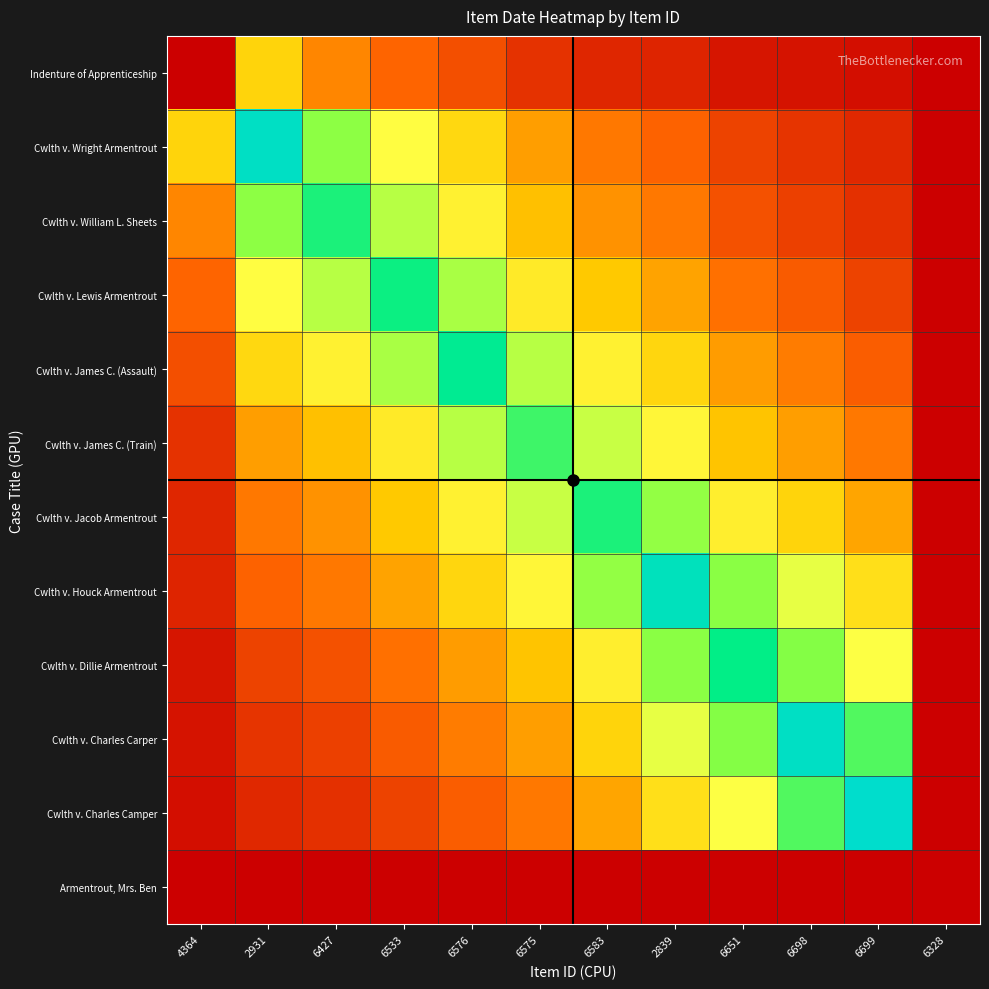

Reading left to right, extract all data points from this chart.

Indenture of Apprenticeship: 4364=0.0	2931=0.4	6427=0.2	6533=0.2	6576=0.1	6575=0.1	6583=0.1	2839=0.1	6651=0.0	6698=0.0	6699=0.0	6328=0.0
Cwlth v. Wright Armentrout: 4364=0.4	2931=1.0	6427=0.7	6533=0.5	6576=0.4	6575=0.3	6583=0.2	2839=0.2	6651=0.1	6698=0.1	6699=0.1	6328=0.0
Cwlth v. William L. Sheets: 4364=0.2	2931=0.7	6427=0.8	6533=0.6	6576=0.5	6575=0.3	6583=0.2	2839=0.2	6651=0.1	6698=0.1	6699=0.1	6328=0.0
Cwlth v. Lewis Armentrout: 4364=0.2	2931=0.5	6427=0.6	6533=0.8	6576=0.6	6575=0.4	6583=0.3	2839=0.3	6651=0.2	6698=0.1	6699=0.1	6328=0.0
Cwlth v. James C. (Assault): 4364=0.1	2931=0.4	6427=0.5	6533=0.6	6576=0.9	6575=0.6	6583=0.5	2839=0.4	6651=0.3	6698=0.2	6699=0.2	6328=0.0
Cwlth v. James C. (Train): 4364=0.1	2931=0.3	6427=0.3	6533=0.4	6576=0.6	6575=0.8	6583=0.6	2839=0.5	6651=0.3	6698=0.3	6699=0.2	6328=0.0
Cwlth v. Jacob Armentrout: 4364=0.1	2931=0.2	6427=0.2	6533=0.3	6576=0.5	6575=0.6	6583=0.8	2839=0.7	6651=0.4	6698=0.4	6699=0.3	6328=0.0
Cwlth v. Houck Armentrout: 4364=0.1	2931=0.2	6427=0.2	6533=0.3	6576=0.4	6575=0.5	6583=0.7	2839=1.0	6651=0.7	6698=0.5	6699=0.4	6328=0.0
Cwlth v. Dillie Armentrout: 4364=0.0	2931=0.1	6427=0.1	6533=0.2	6576=0.3	6575=0.3	6583=0.4	2839=0.7	6651=0.8	6698=0.7	6699=0.5	6328=0.0
Cwlth v. Charles Carper: 4364=0.0	2931=0.1	6427=0.1	6533=0.1	6576=0.2	6575=0.3	6583=0.4	2839=0.5	6651=0.7	6698=1.0	6699=0.7	6328=0.0
Cwlth v. Charles Camper: 4364=0.0	2931=0.1	6427=0.1	6533=0.1	6576=0.2	6575=0.2	6583=0.3	2839=0.4	6651=0.5	6698=0.7	6699=1.0	6328=0.0
Armentrout, Mrs. Ben: 4364=0.0	2931=0.0	6427=0.0	6533=0.0	6576=0.0	6575=0.0	6583=0.0	2839=0.0	6651=0.0	6698=0.0	6699=0.0	6328=0.0